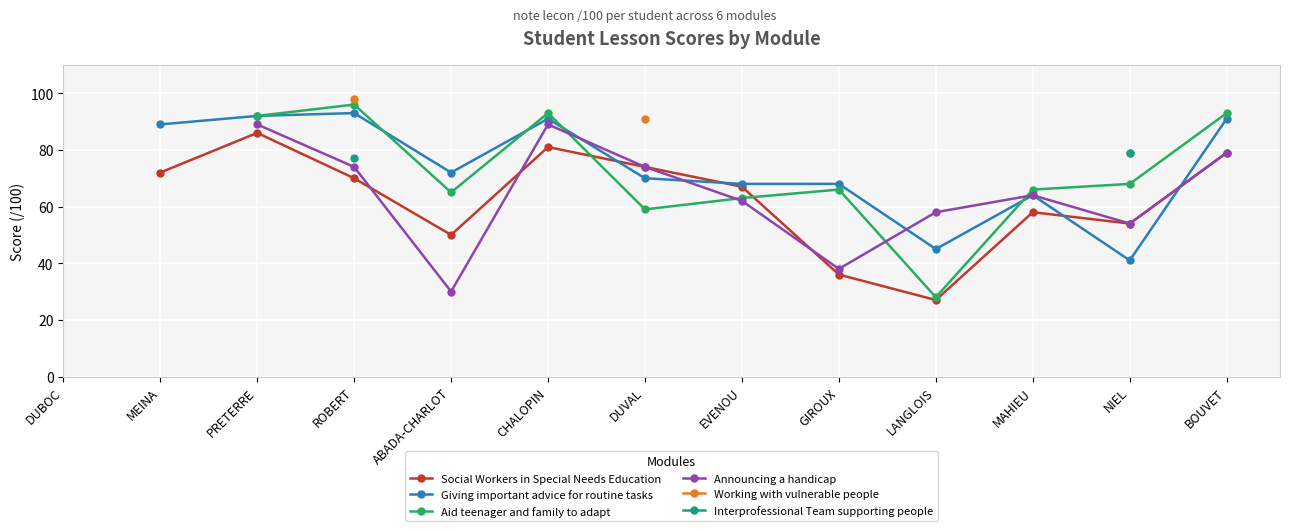

True or false: Interprofessional Team supporting people has more than 1 points higher than both neighbors.

False